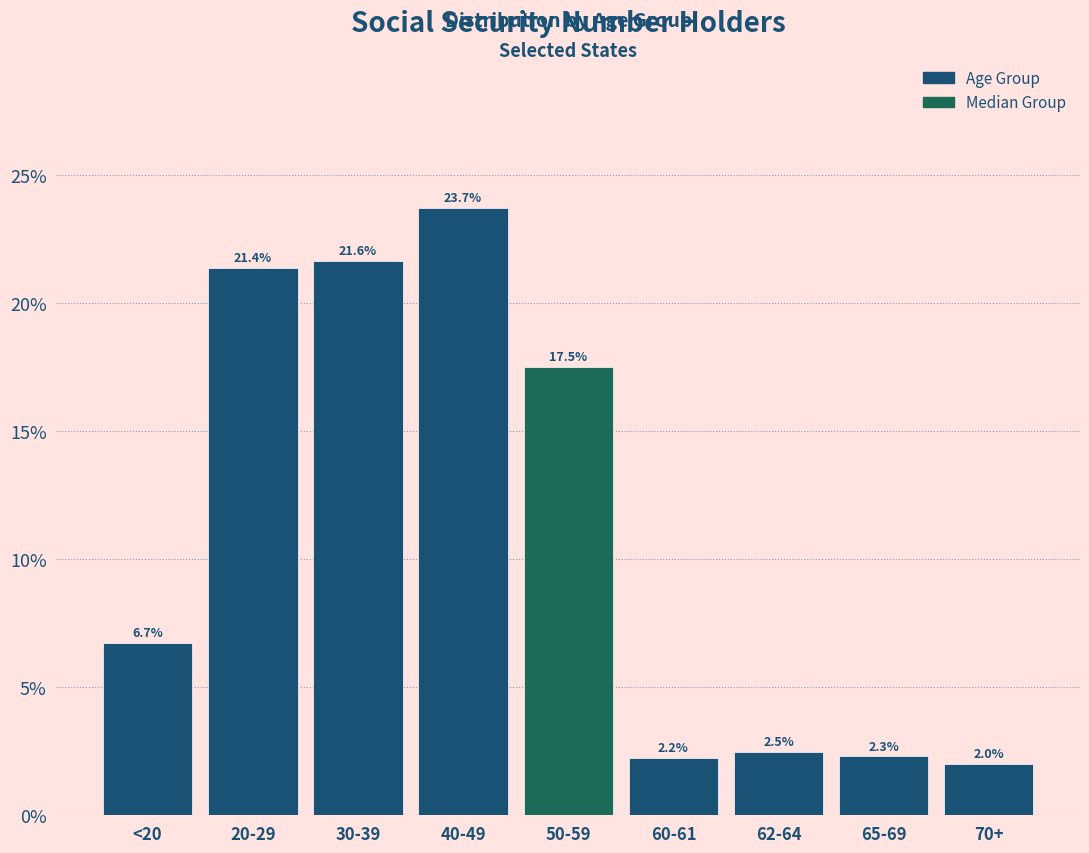

Reading left to right, what are all the values shown in this chart?

<20=6.7	20-29=21.4	30-39=21.6	40-49=23.7	50-59=17.5	60-61=2.2	62-64=2.5	65-69=2.3	70+=2.0